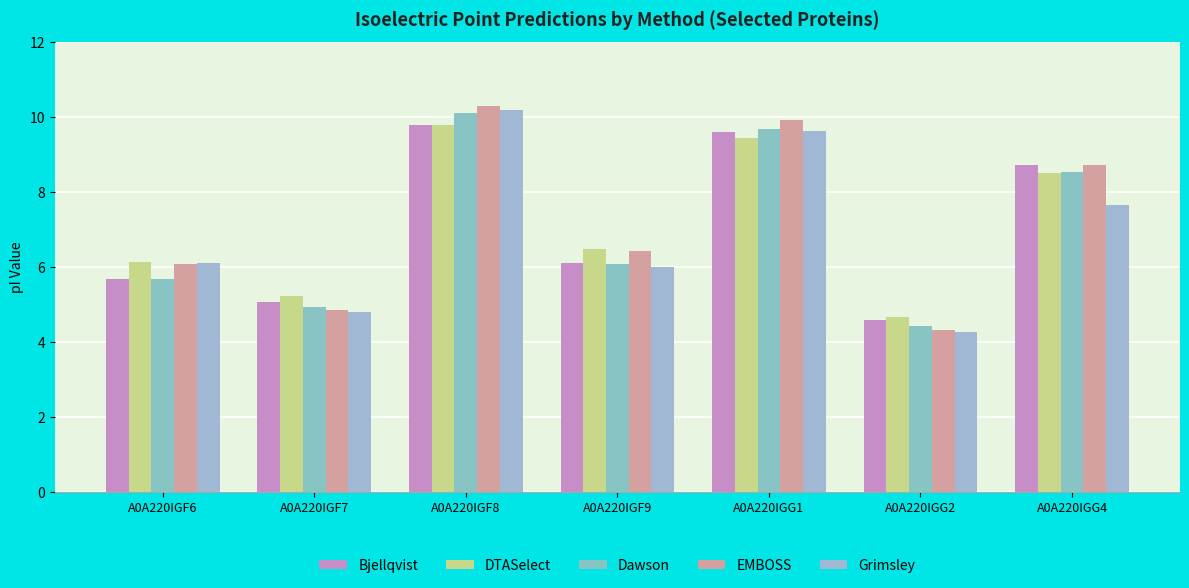

What is the approximate value of Bjellqvist at A0A220IGF7?

5.1